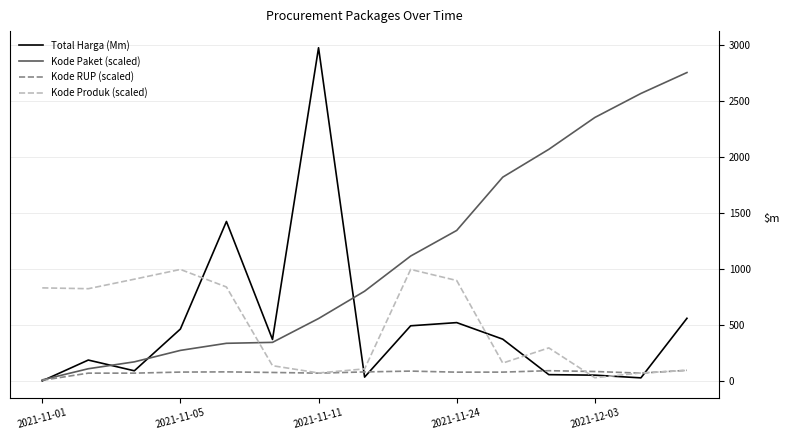

List the series in order of their peak value, lowest first.

Kode RUP (scaled), Kode Produk (scaled), Kode Paket (scaled), Total Harga (Mm)